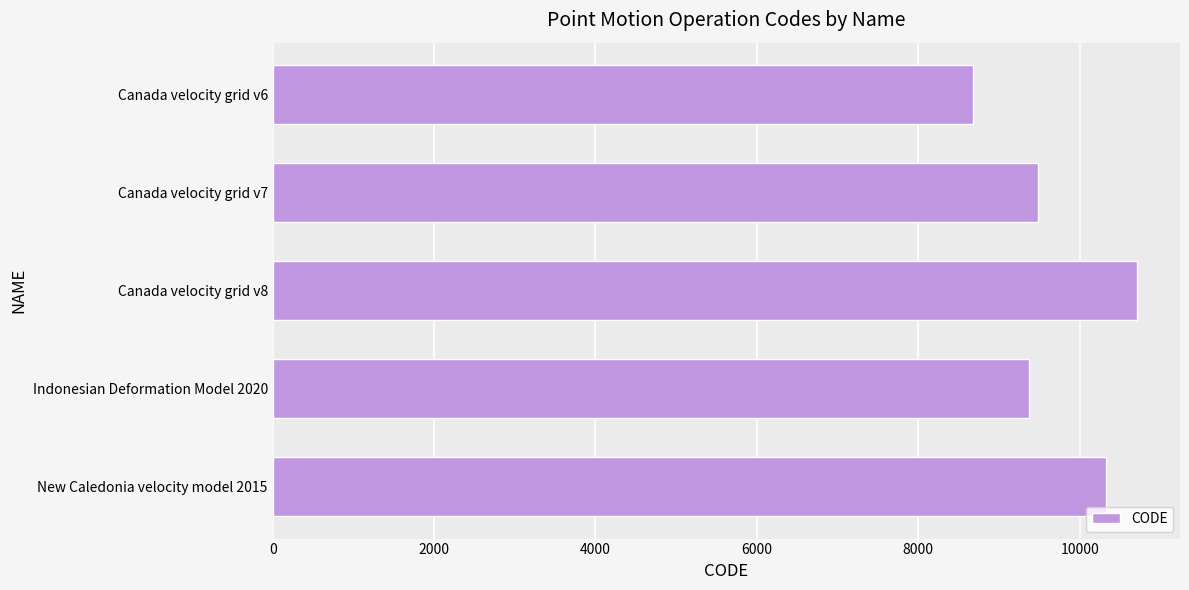

How many data points does each series have?

5